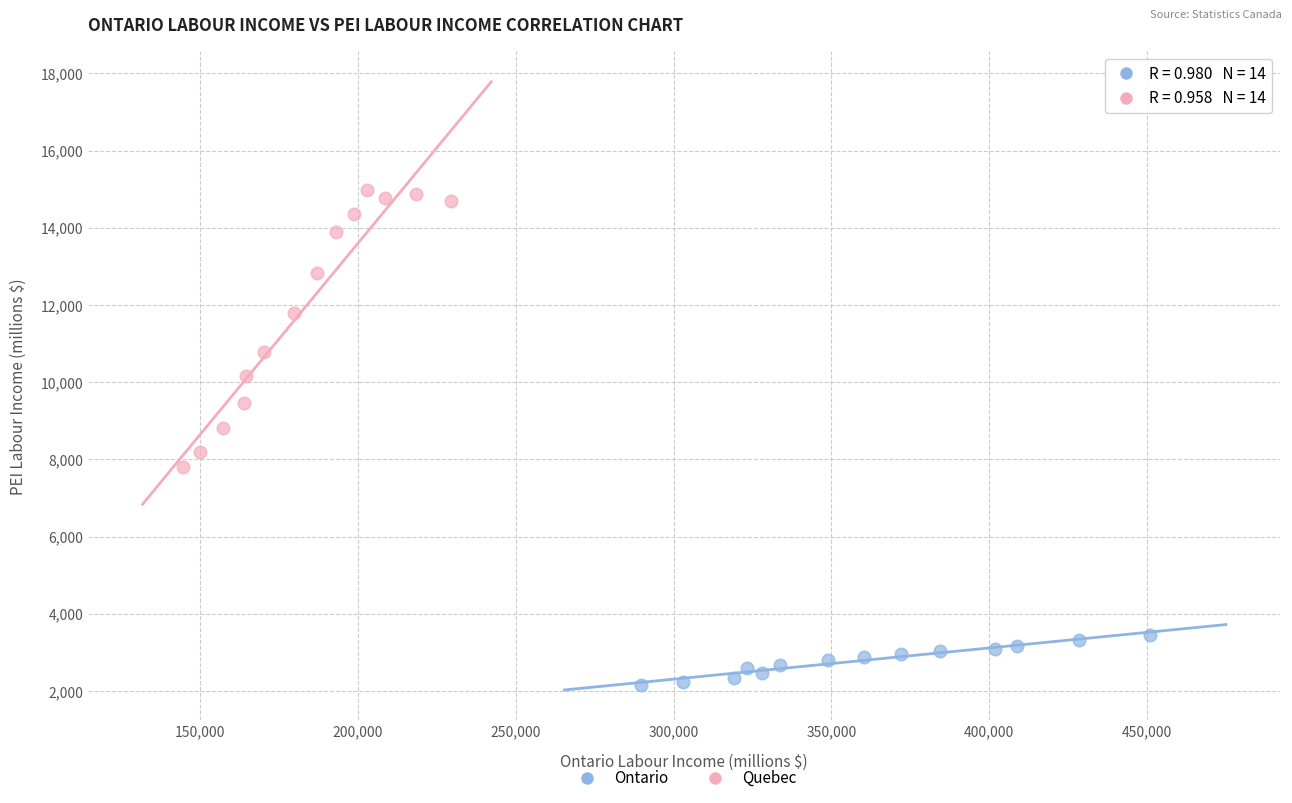

Which series reaches the minimum Y coordinate?

Ontario